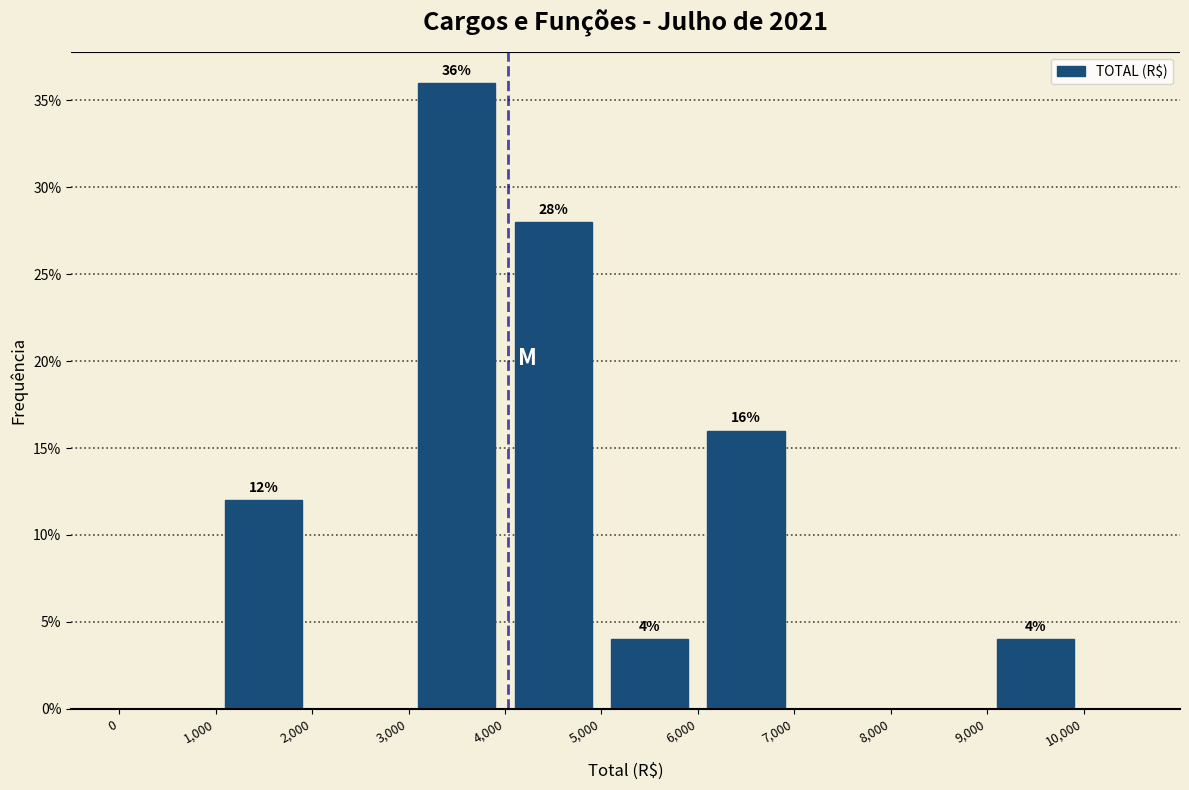

Over which range of the x-axis is the bar tallest?

3,000 to 4,000